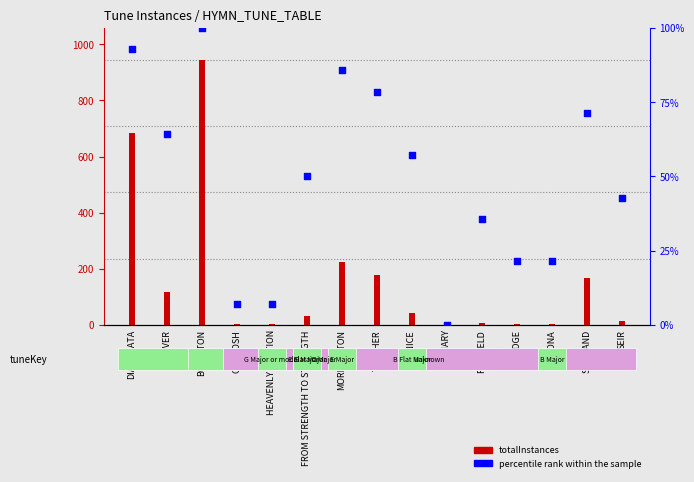

At how many categories does at least one series exceed 415?

2